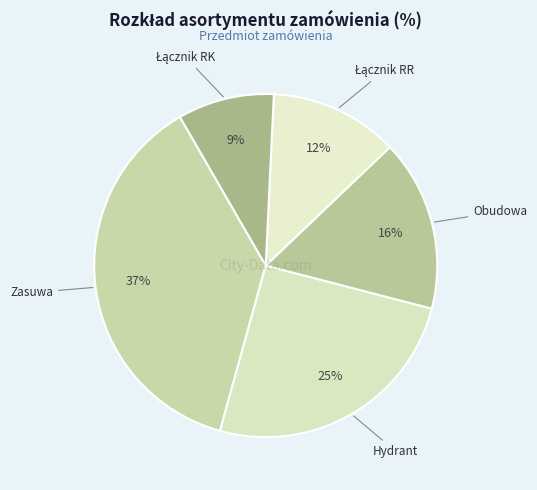

Count the number of slices in the pie.

5